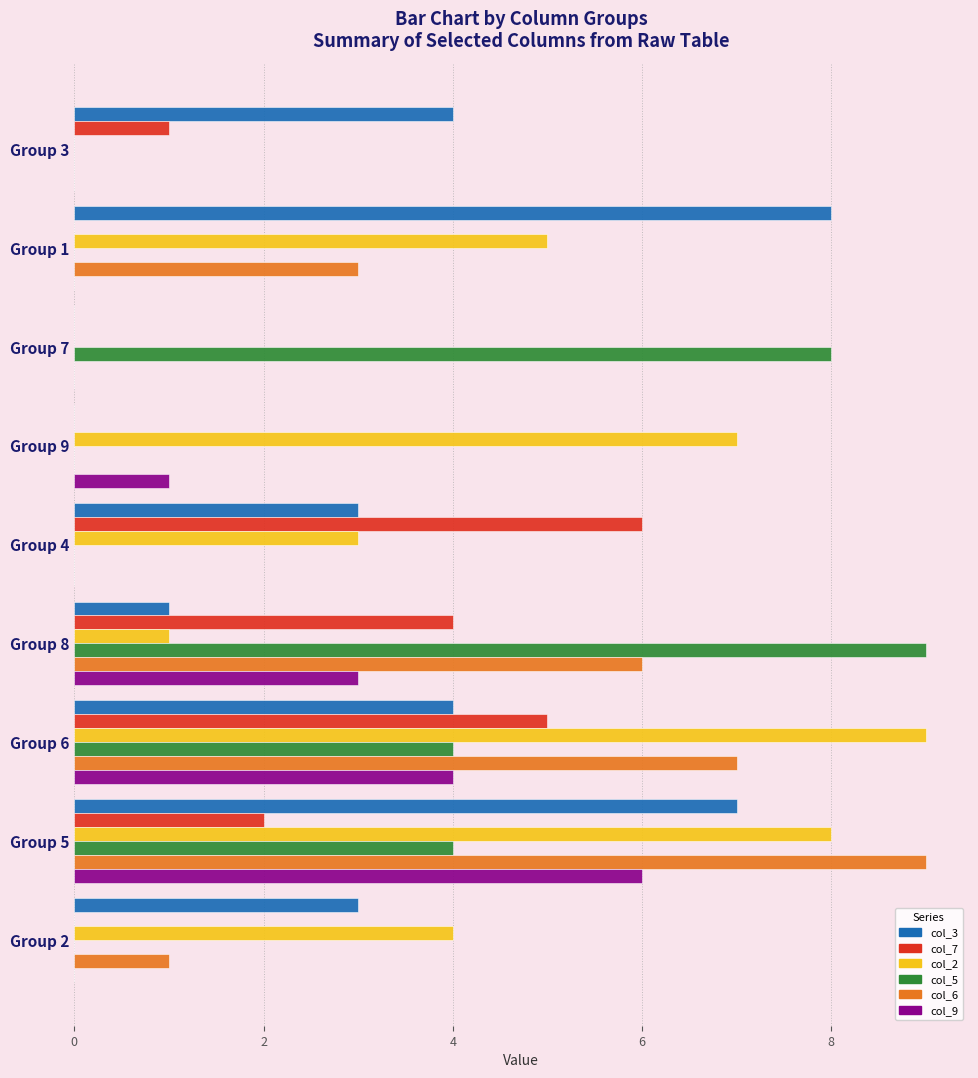

Between Group 3 and Group 4, which series saw the biggest shift?

col_7